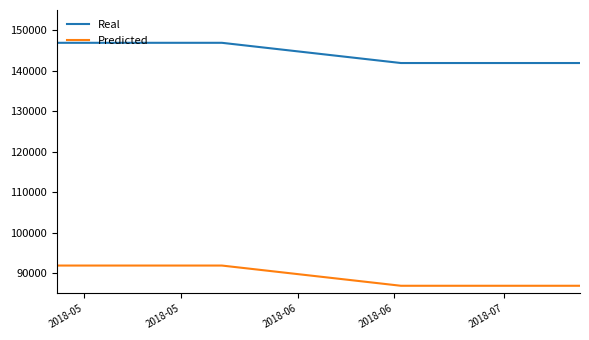

Which series has the largest total across all categories?

Real